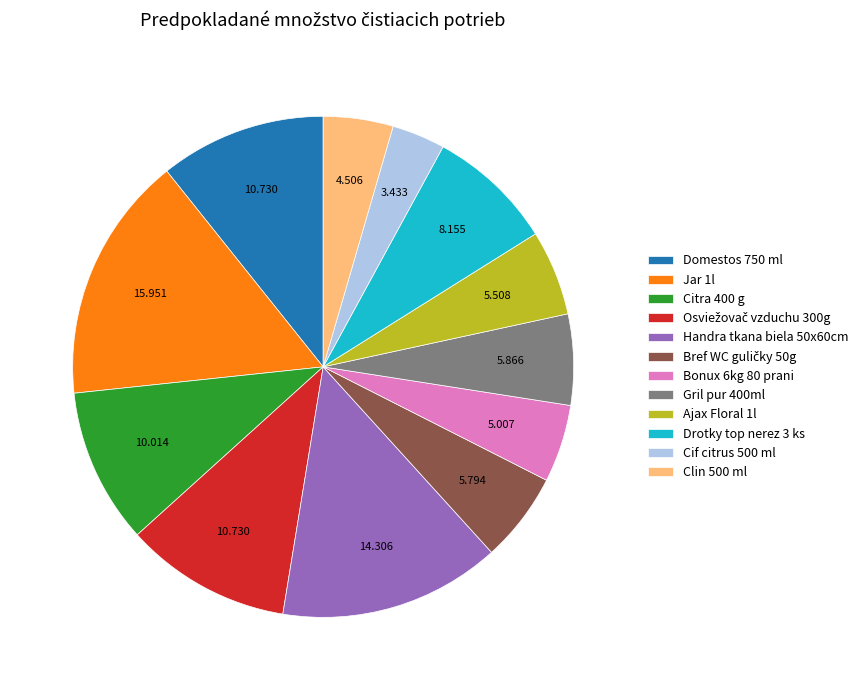

The Handra tkana biela 50x60cm slice represents 14% of the pie. True or false?

True